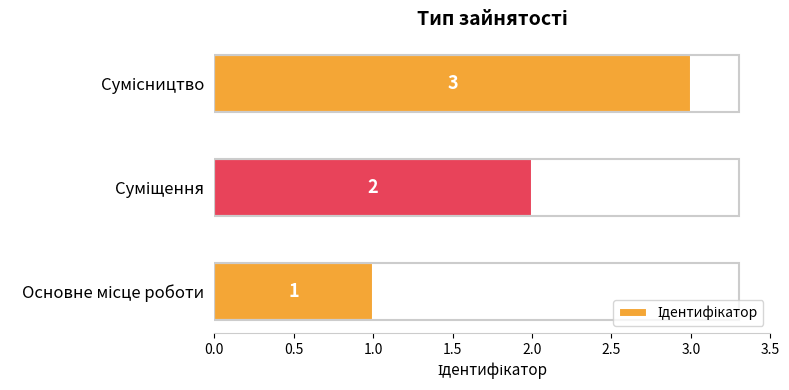

Count the values in the range 1 to 3.

3